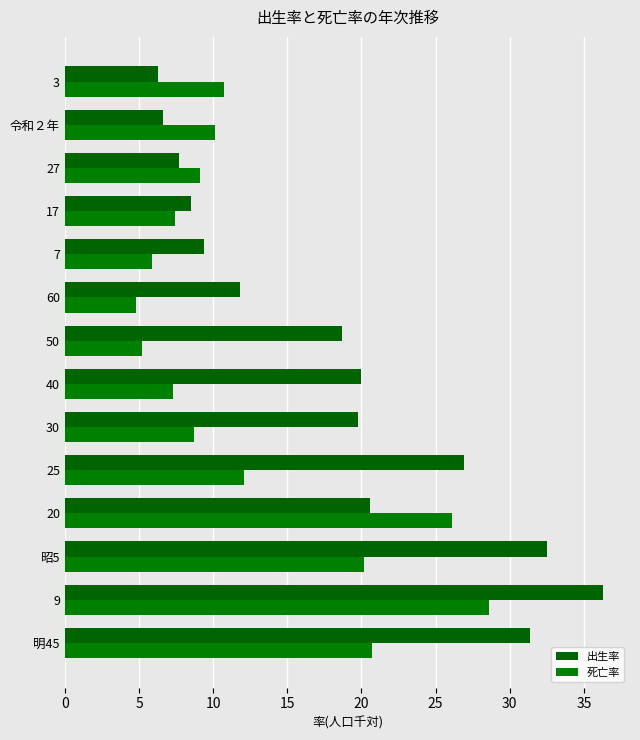

Count the number of data series in this chart.

2